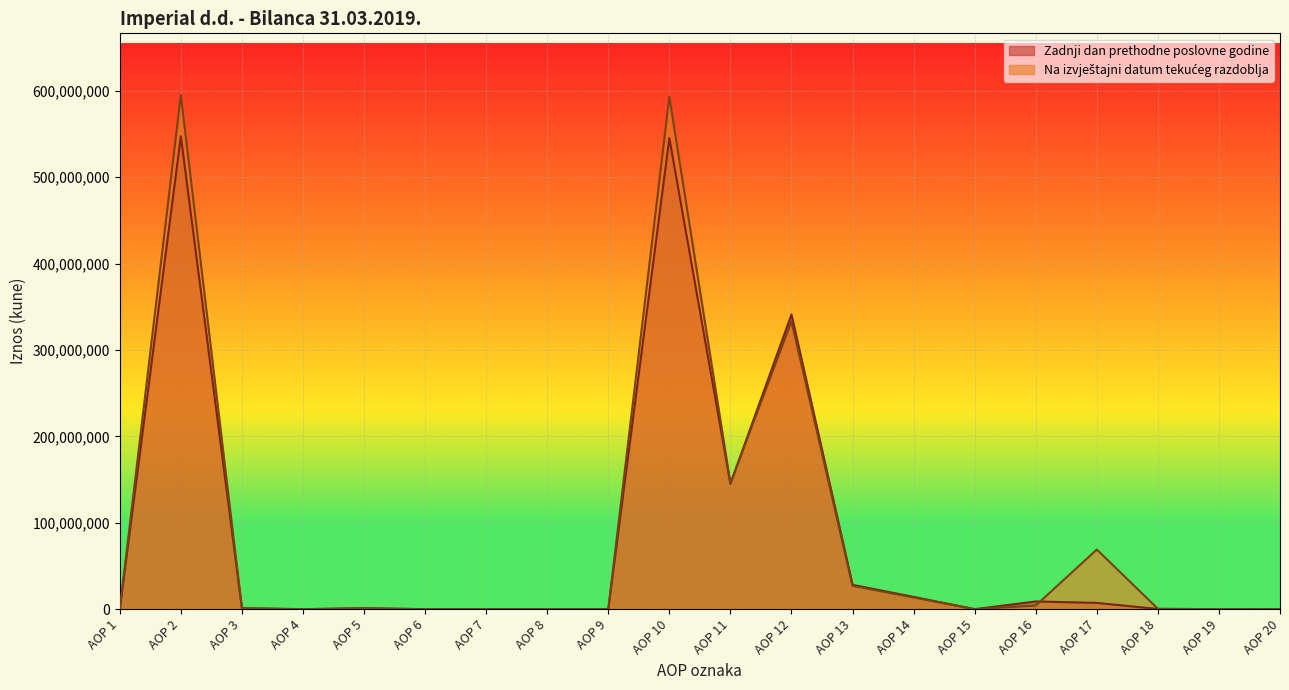

How many distinct data groups are displayed?

2